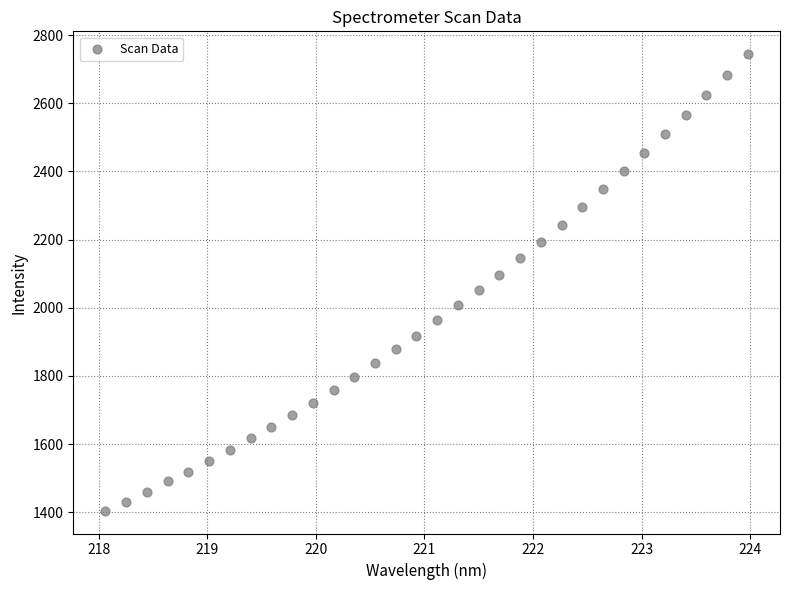

What is the range of Y values (max minus min)?

1339.2